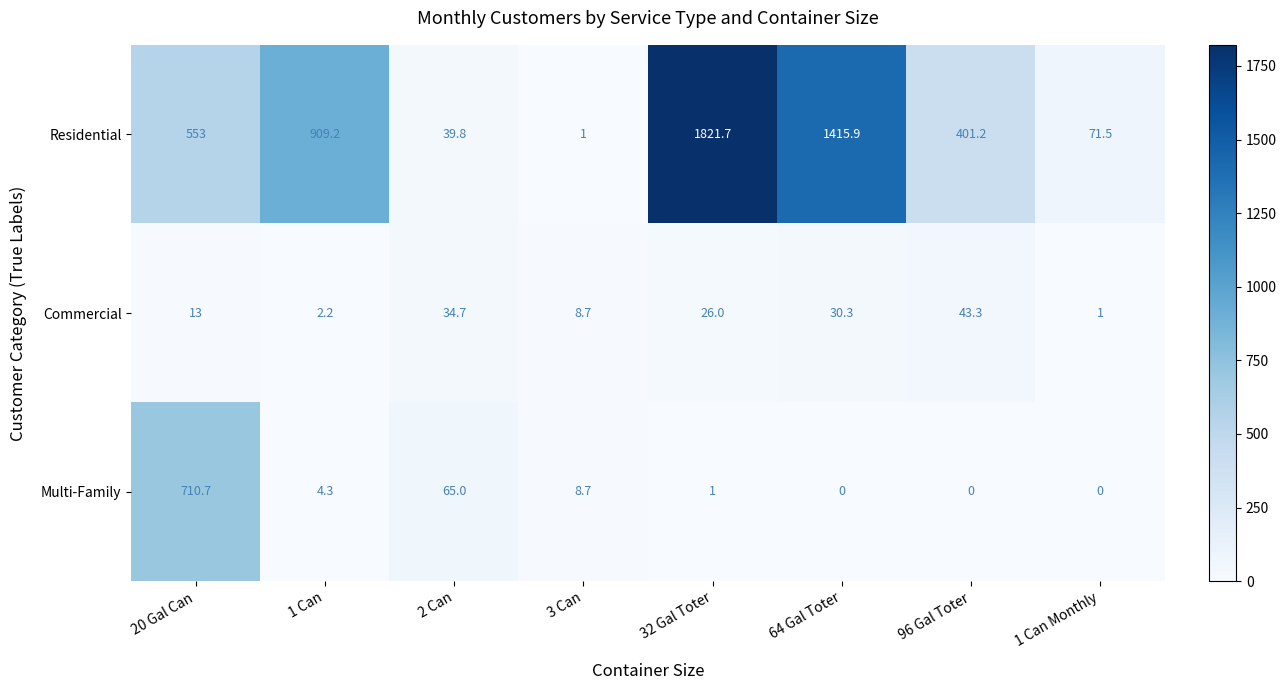

What is the total value across all series at 1 Can Monthly?

72.5